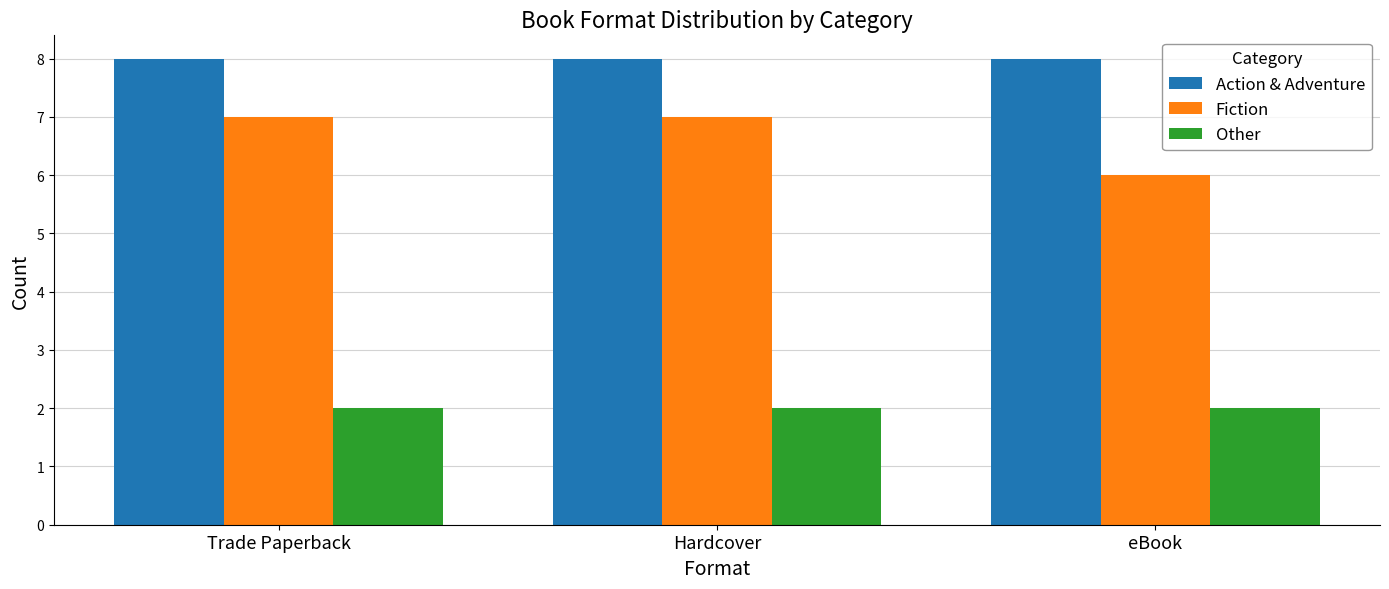

At Trade Paperback, list the series in order from smallest to largest.

Other, Fiction, Action & Adventure